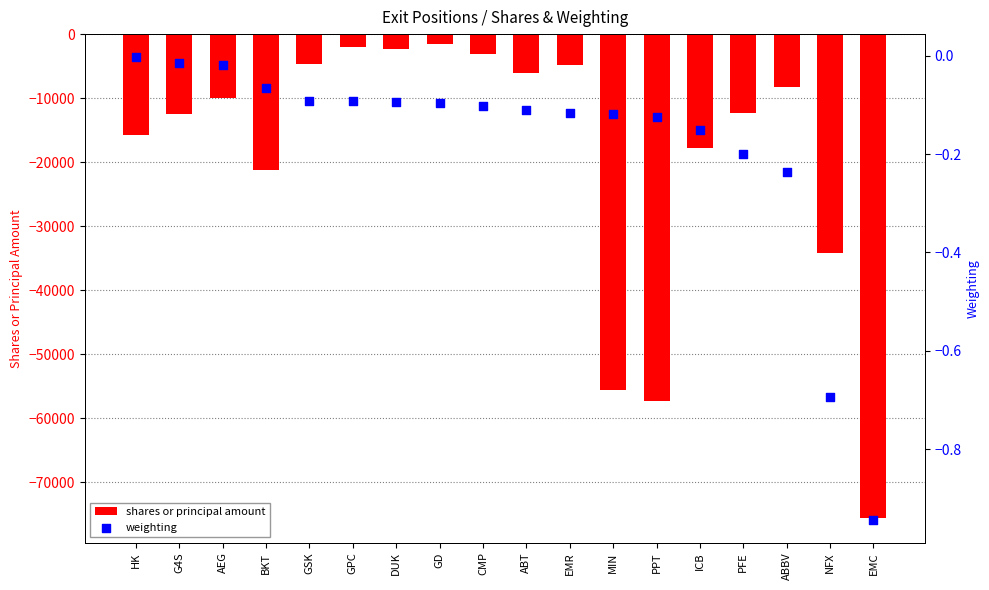

At which category is the sum across all series the highest?

GD